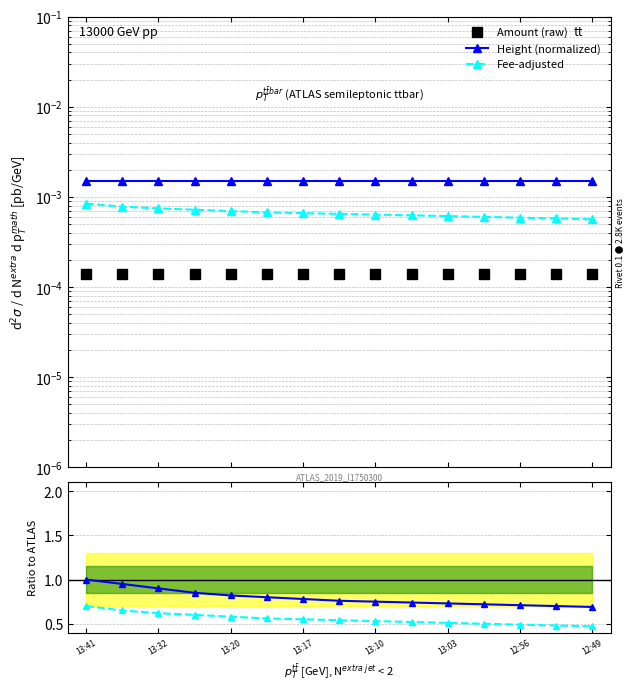

Is the value of Fee-adjusted at 13:10 greater than the value of Height (normalized) at 13:41?

No